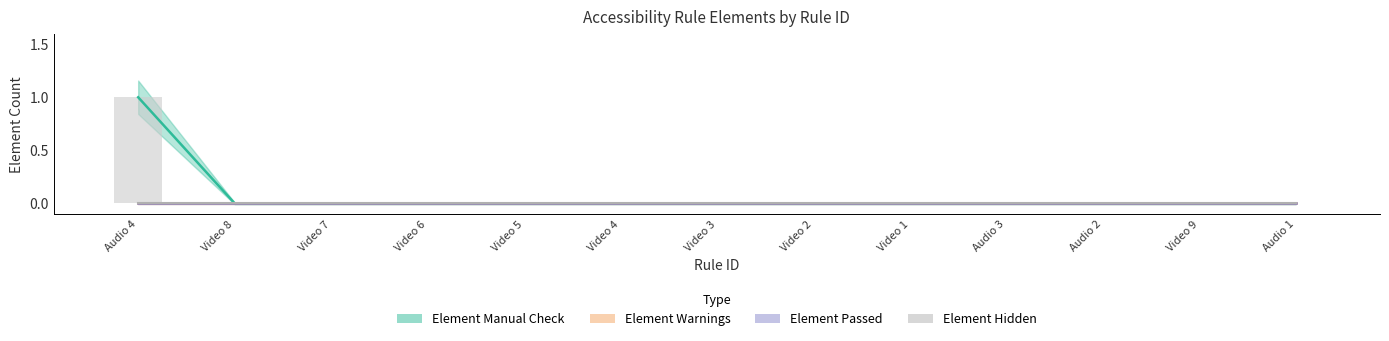

Which series changed the most between Video 2 and Audio 2?

Element Manual Check